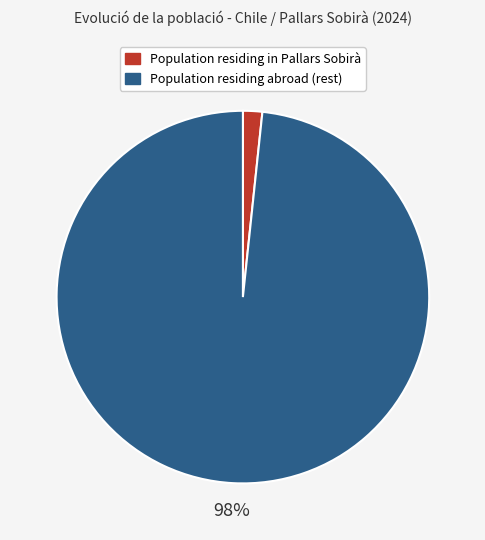

Which has a higher value, Population residing in Pallars Sobirà or Population residing abroad (rest)?

Population residing abroad (rest)